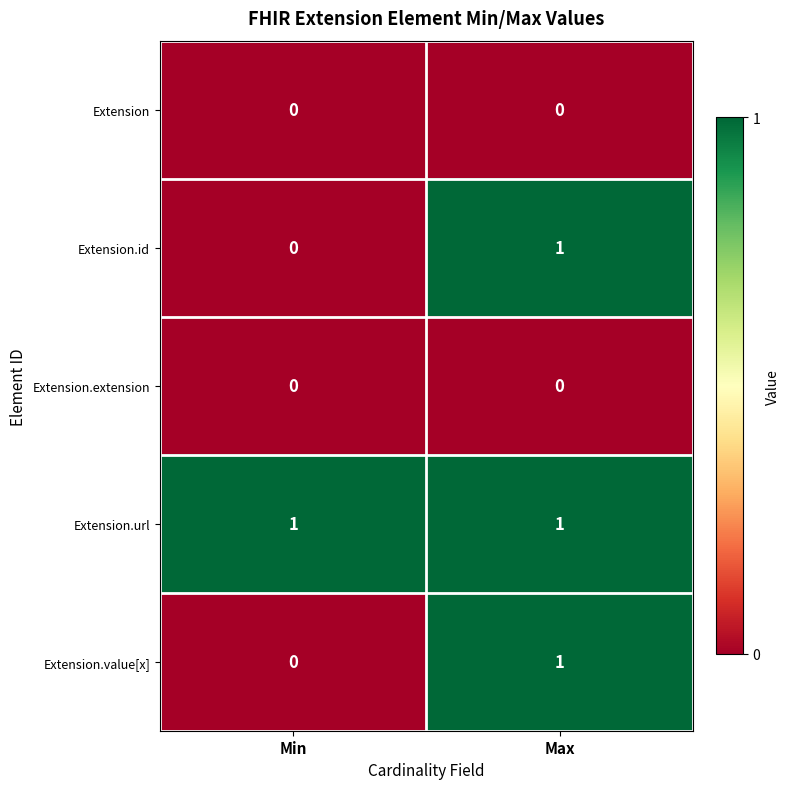

At which label does Extension.id reach its peak?

Max